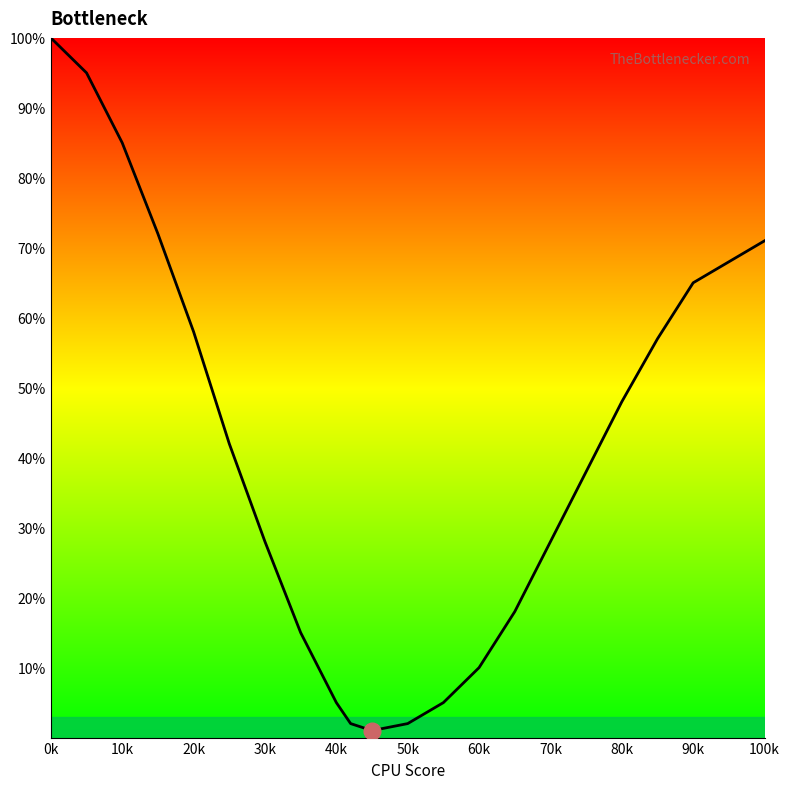

What is the greatest value displayed?

100